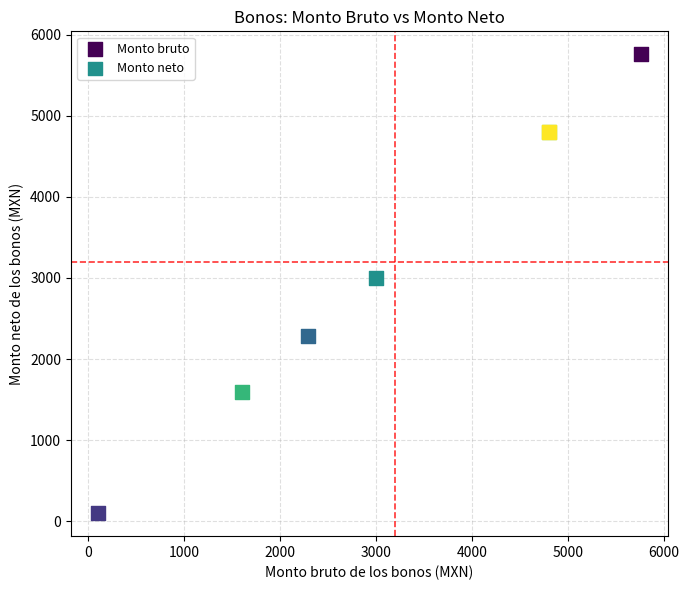

Which series contains the highest Y value?

Monto bruto